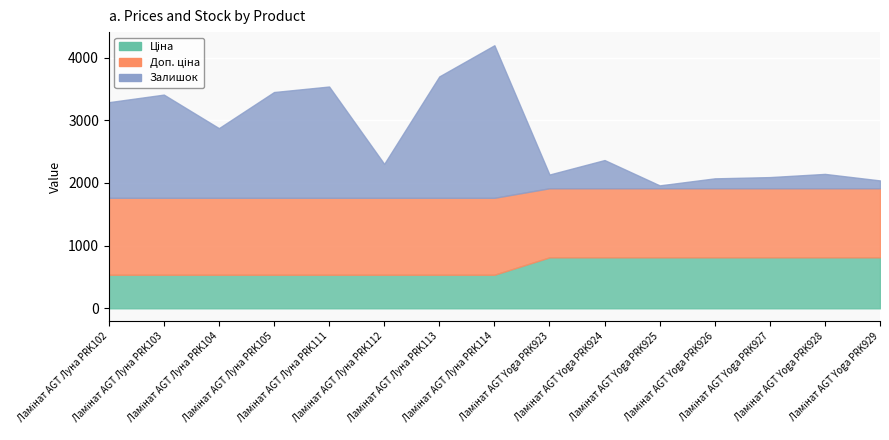

Rank the categories by Ціна value from highest to lowest.

Ламінат AGT Yoga PRK923, Ламінат AGT Yoga PRK924, Ламінат AGT Yoga PRK925, Ламінат AGT Yoga PRK926, Ламінат AGT Yoga PRK927, Ламінат AGT Yoga PRK928, Ламінат AGT Yoga PRK929, Ламінат AGT Луна PRK102, Ламінат AGT Луна PRK103, Ламінат AGT Луна PRK104, Ламінат AGT Луна PRK105, Ламінат AGT Луна PRK111, Ламінат AGT Луна PRK112, Ламінат AGT Луна PRK113, Ламінат AGT Луна PRK114